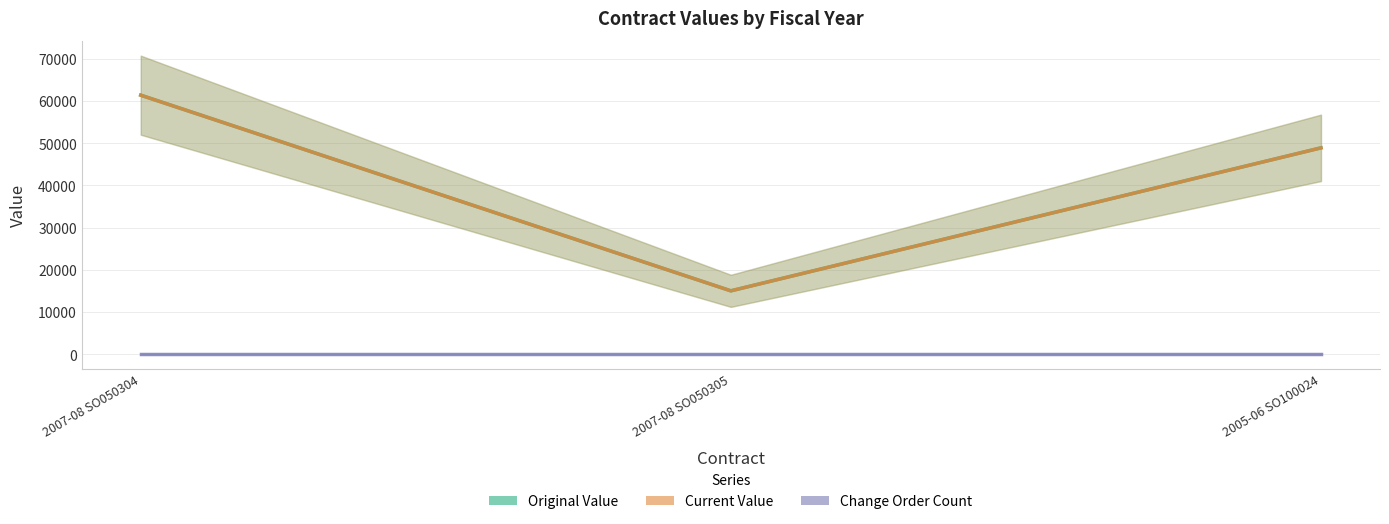

How many lines are shown in the chart?

3